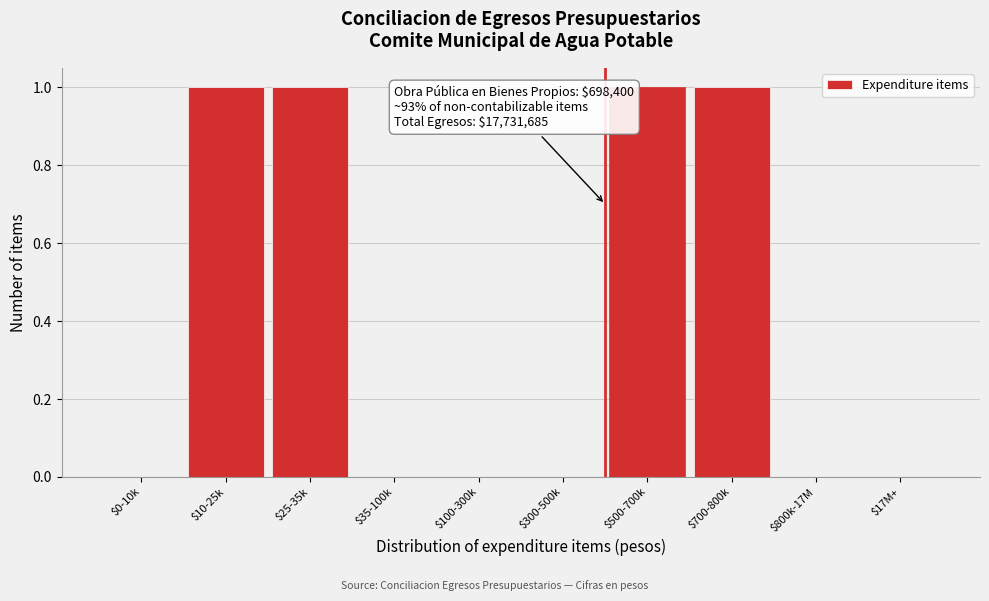

True or false: the data shows 1 at $500-700k.

True